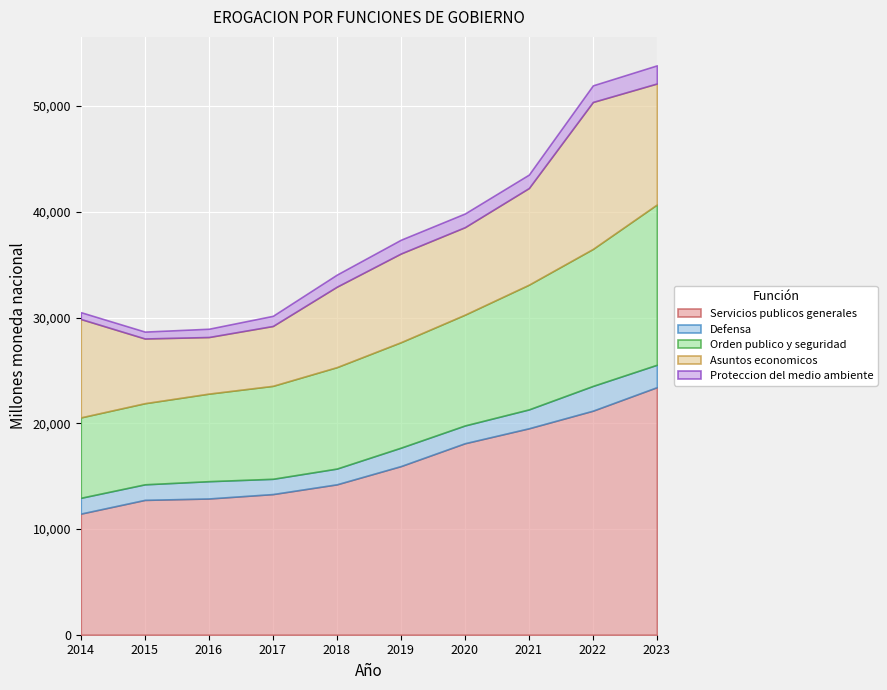

How many values in the Orden publico y seguridad series are below 9973?

5